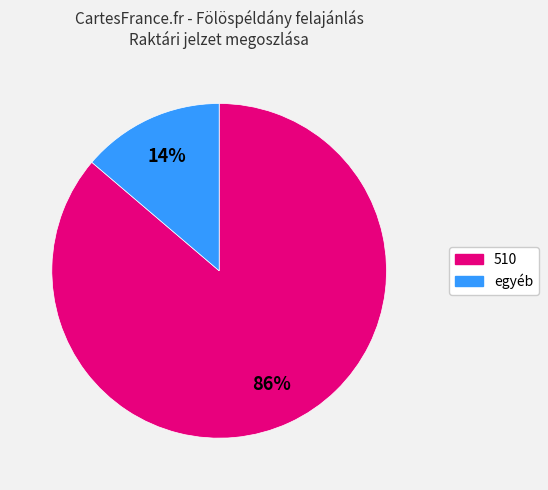

How many slices are in this pie chart?

2